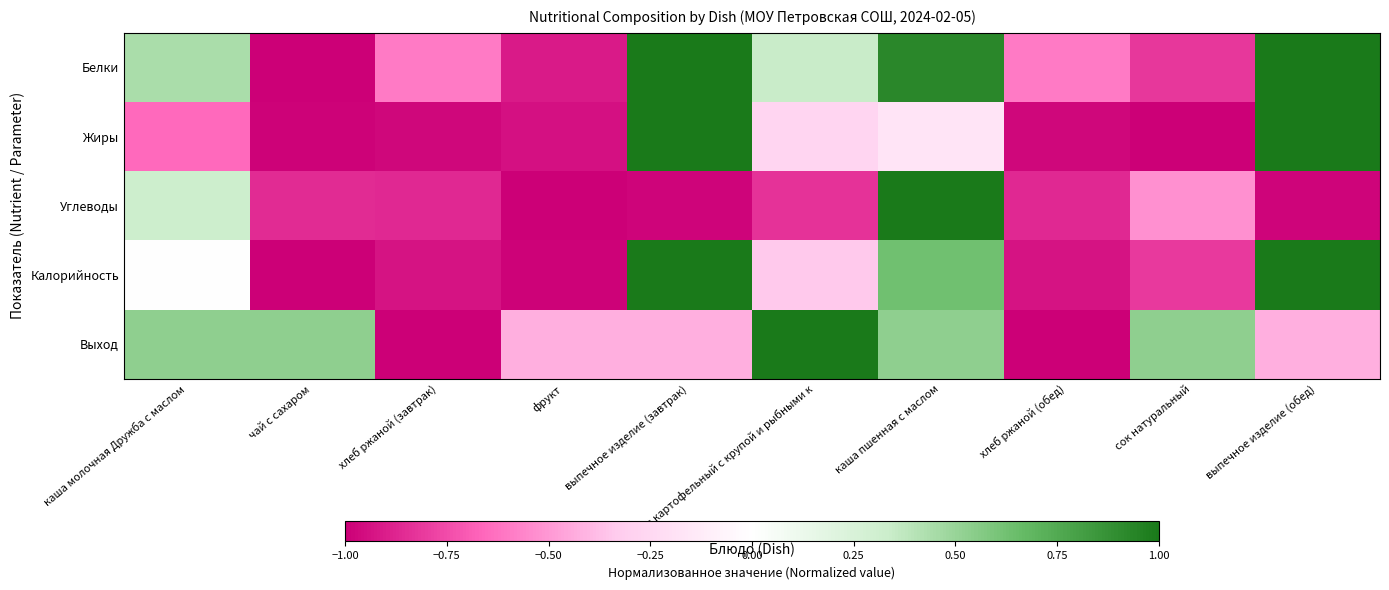

At which category is the sum across all series the highest?

каша пшенная с маслом